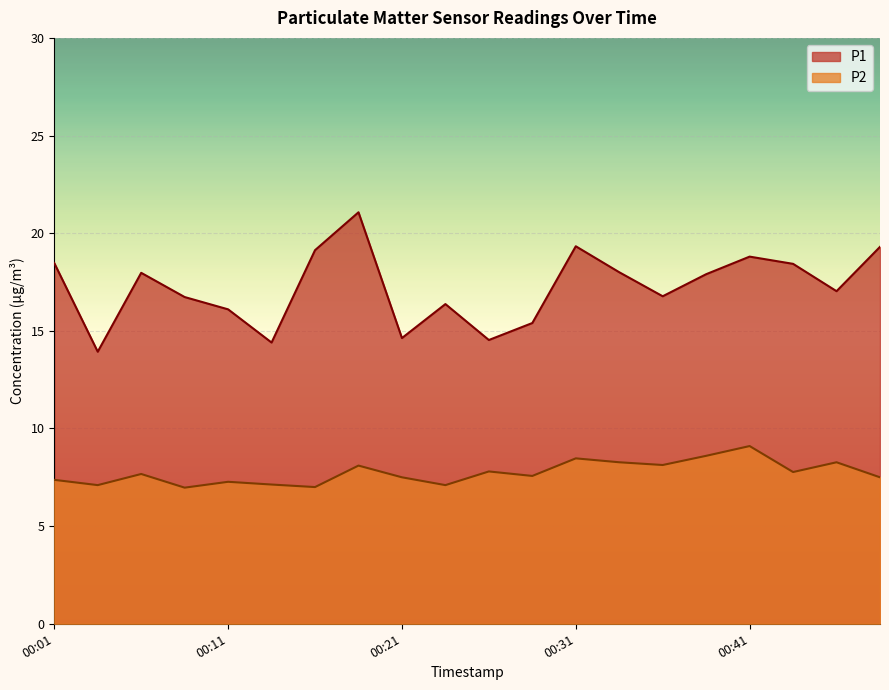

Reading right to left, transcribe all the data shown in this chart.

P1: 19.3	17.0	18.4	18.8	17.9	16.8	18.0	19.3	15.4	14.5	16.4	14.6	21.1	19.1	14.4	16.1	16.7	18.0	13.9	18.5
P2: 7.5	8.3	7.8	9.1	8.6	8.1	8.3	8.5	7.6	7.8	7.1	7.5	8.1	7.0	7.1	7.3	7.0	7.7	7.1	7.4